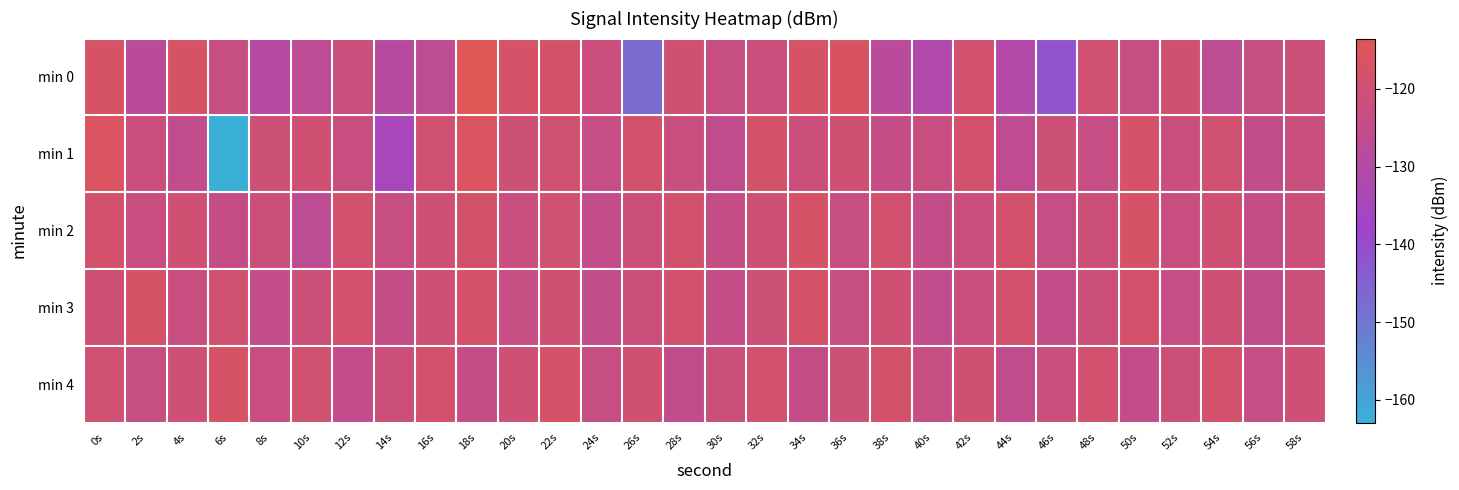

Reading right to left, what are all the values shown in this chart?

min 0: 58s=-121.0	56s=-123.3	54s=-126.3	52s=-119.5	50s=-122.9	48s=-119.3	46s=-141.6	44s=-130.8	42s=-118.8	40s=-131.6	38s=-128.1	36s=-116.3	34s=-117.3	32s=-121.7	30s=-123.1	28s=-120.0	26s=-147.2	24s=-121.7	22s=-117.8	20s=-117.7	18s=-113.5	16s=-126.4	14s=-129.1	12s=-121.9	10s=-127.0	8s=-129.8	6s=-123.3	4s=-117.1	2s=-127.8	0s=-117.2
min 1: 58s=-122.3	56s=-124.8	54s=-119.2	52s=-121.9	50s=-117.6	48s=-123.5	46s=-120.8	44s=-126.1	42s=-118.4	40s=-122.7	38s=-124.2	36s=-119.9	34s=-121.3	32s=-117.8	30s=-125.6	28s=-122.1	26s=-118.7	24s=-123.4	22s=-119.3	20s=-120.5	18s=-116.0	16s=-119.5	14s=-134.4	12s=-122.6	10s=-119.9	8s=-120.7	6s=-162.9	4s=-125.1	2s=-122.0	0s=-116.1
min 2: 58s=-121.4	56s=-124.1	54s=-119.8	52s=-122.5	50s=-117.2	48s=-120.9	46s=-123.6	44s=-118.3	42s=-121.7	40s=-124.4	38s=-119.1	36s=-122.8	34s=-117.5	32s=-120.2	30s=-123.9	28s=-118.6	26s=-121.3	24s=-124.7	22s=-119.5	20s=-122.1	18s=-117.8	16s=-120.4	14s=-123.2	12s=-118.9	10s=-126.3	8s=-121.6	6s=-124.1	4s=-119.7	2s=-122.5	0s=-118.3
min 3: 58s=-121.5	56s=-124.8	54s=-120.2	52s=-123.6	50s=-118.3	48s=-121.0	46s=-124.4	44s=-119.1	42s=-121.8	40s=-125.2	38s=-119.9	36s=-123.3	34s=-118.0	32s=-120.7	30s=-124.1	28s=-118.8	26s=-121.5	24s=-124.9	22s=-119.6	20s=-123.0	18s=-117.7	16s=-120.4	14s=-123.8	12s=-118.5	10s=-121.2	8s=-124.6	6s=-119.3	4s=-122.7	2s=-117.4	0s=-120.1
min 4: 58s=-120.2	56s=-123.6	54s=-118.3	52s=-121.0	50s=-124.4	48s=-119.1	46s=-121.8	44s=-125.2	42s=-119.9	40s=-123.3	38s=-118.0	36s=-120.7	34s=-124.1	32s=-118.8	30s=-121.5	28s=-124.9	26s=-119.6	24s=-123.0	22s=-117.7	20s=-120.4	18s=-123.8	16s=-118.5	14s=-121.2	12s=-124.6	10s=-119.3	8s=-122.7	6s=-117.4	4s=-120.1	2s=-122.8	0s=-119.5